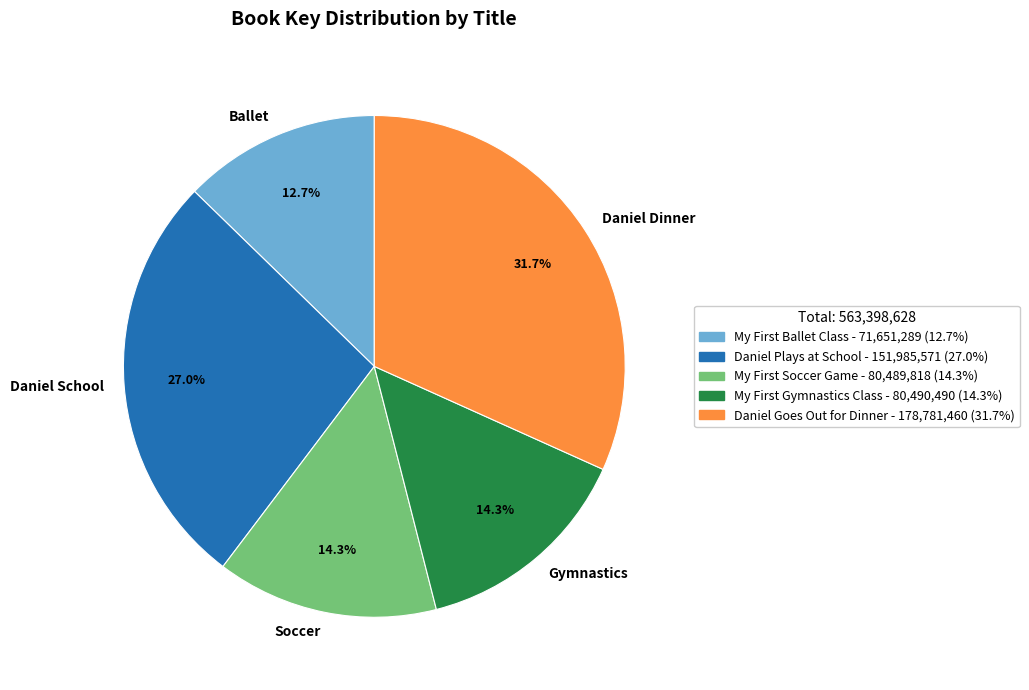

Which category has the smallest portion of the pie?

Ballet